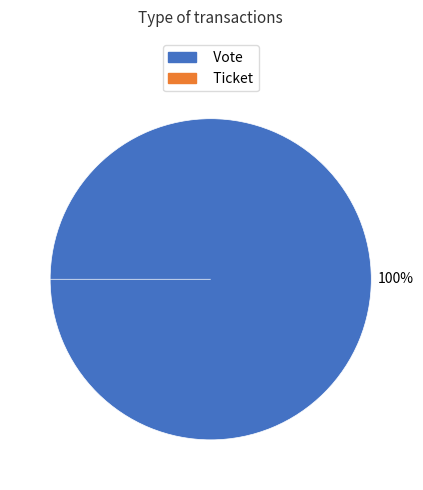

Do Vote and Ticket together represent more than half of the pie?

Yes